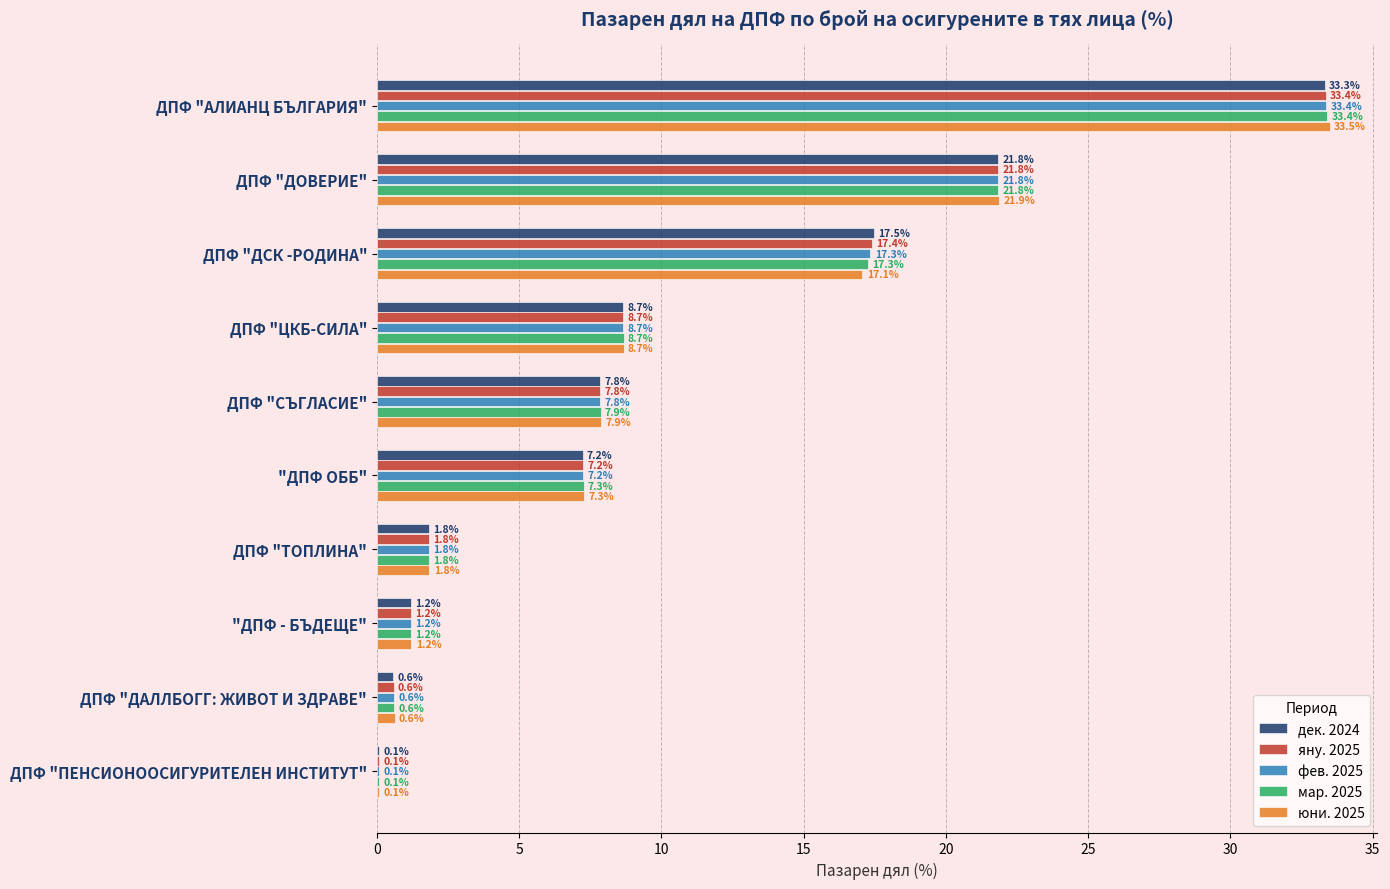

Is the value of юни. 2025 at ДПФ "ДАЛЛБОГГ: ЖИВОТ И ЗДРАВЕ" greater than the value of мар. 2025 at ДПФ "АЛИАНЦ БЪЛГАРИЯ"?

No